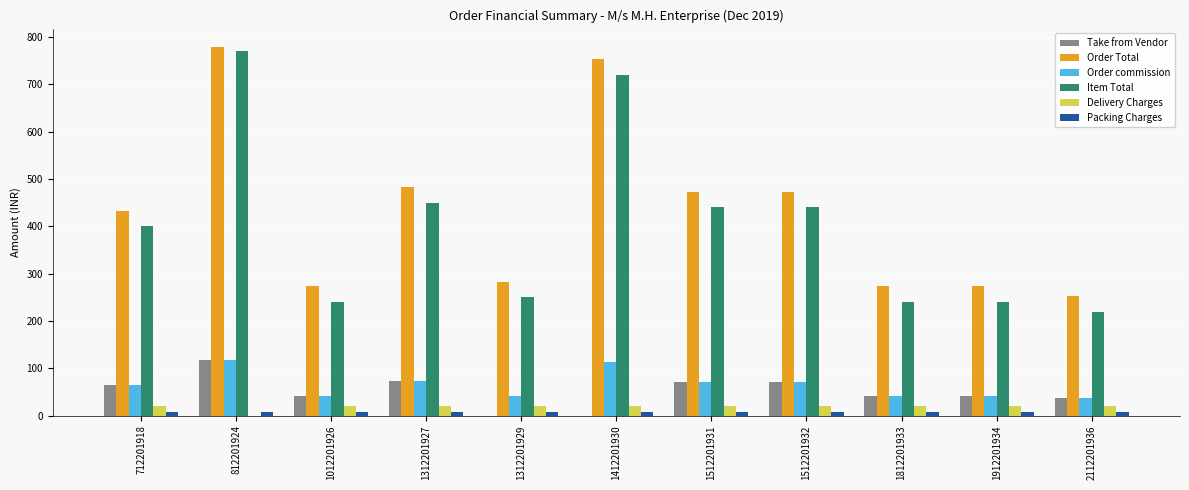

The value of Take from Vendor at 1312201927 is 72.5. True or false?

True